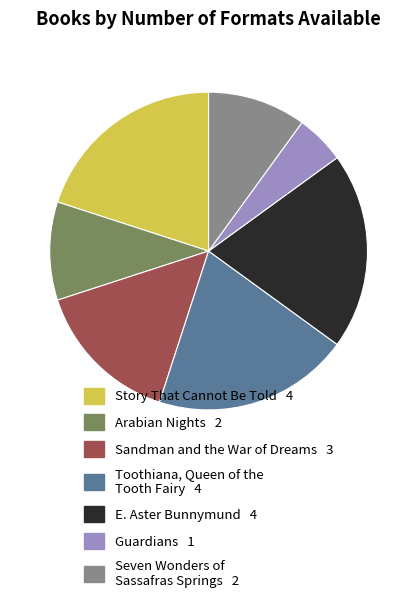

Which has a higher value, Seven Wonders of Sassafras Springs or Sandman and the War of Dreams?

Sandman and the War of Dreams